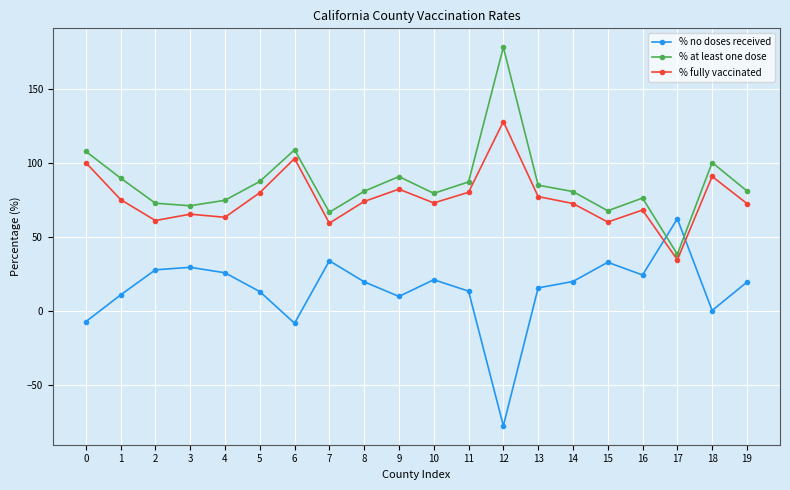

What is the spread (max minus min) of values at 14?

60.8